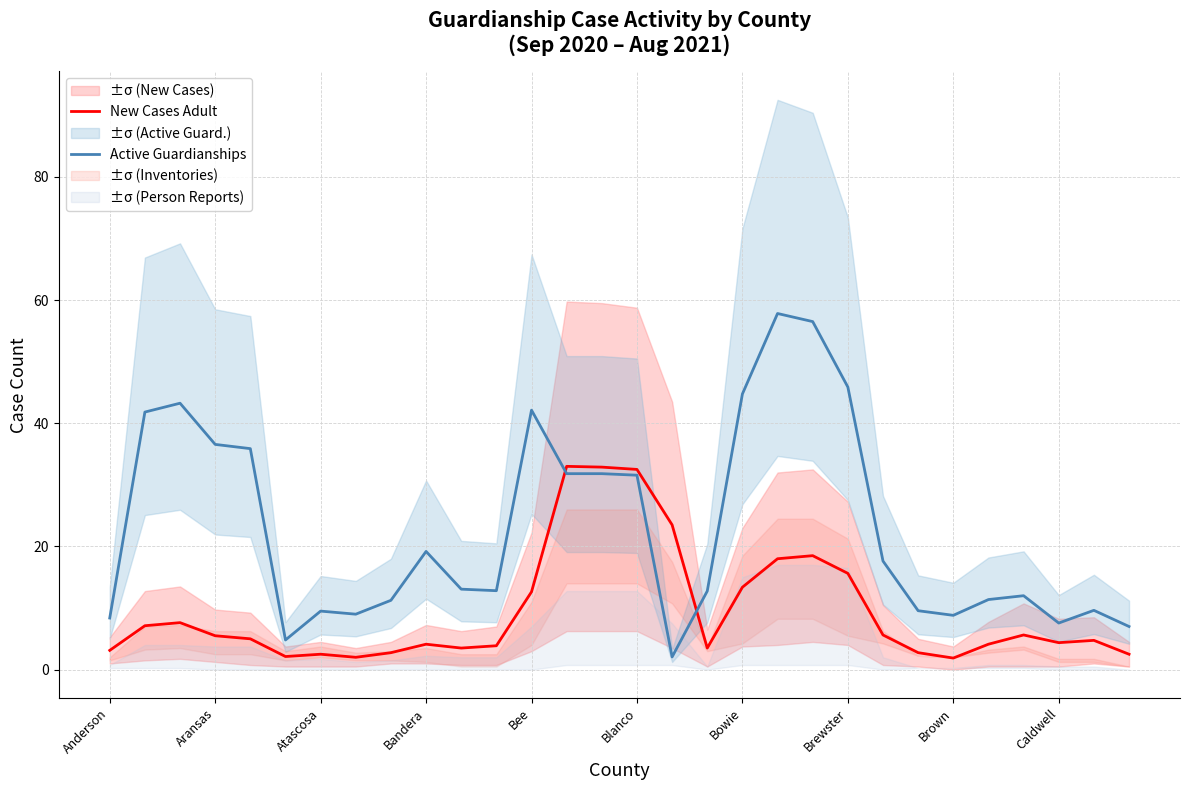

Which series ends up on top after the final intersection of Active Guardianships and New Cases Adult?

Active Guardianships